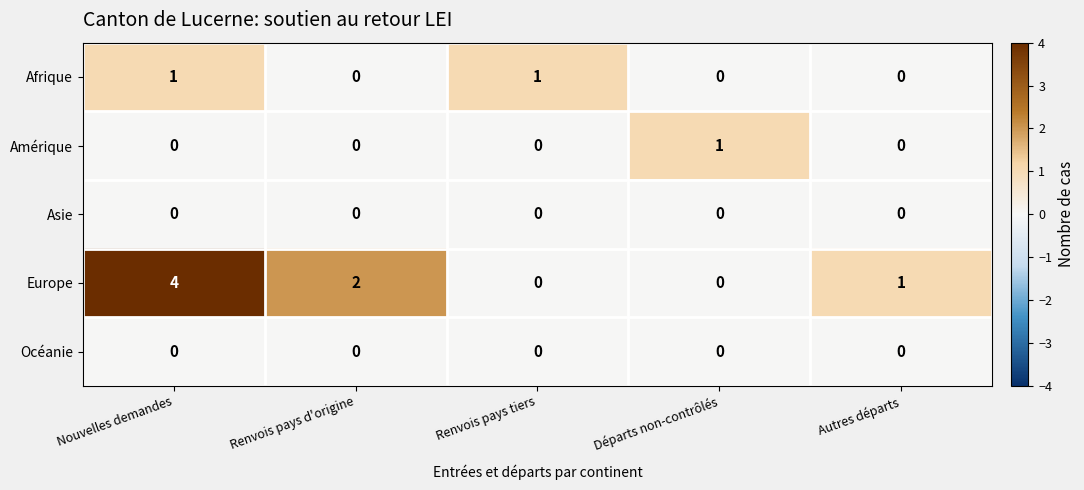

True or false: Amérique has a value of 0 at Nouvelles demandes.

True